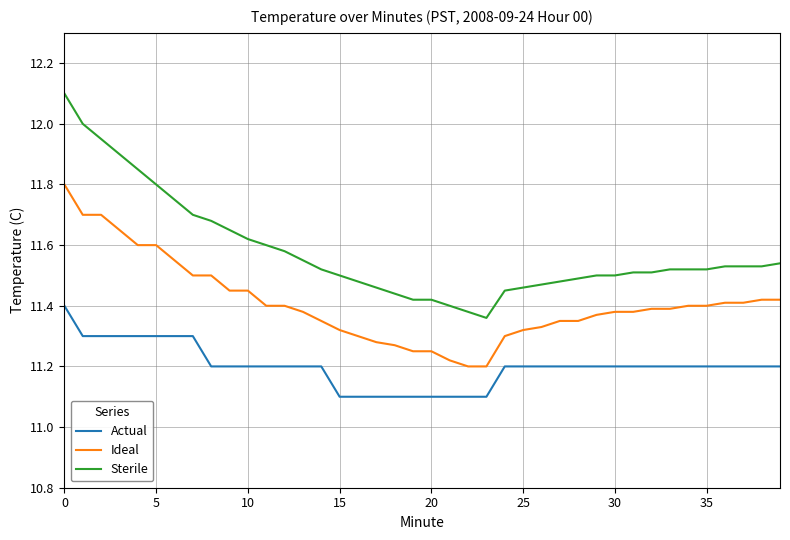

Which series has the largest total across all categories?

Sterile